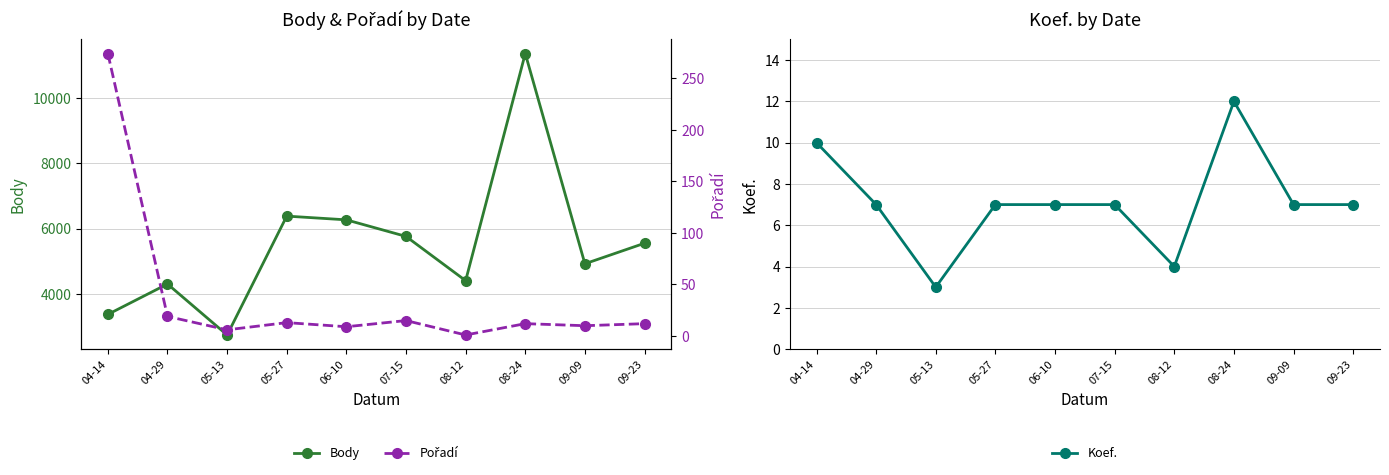

What is the smallest value displayed?

1